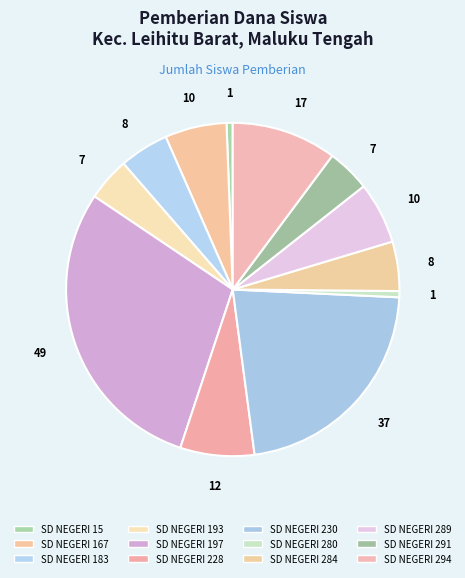

Count the number of slices in the pie.

12